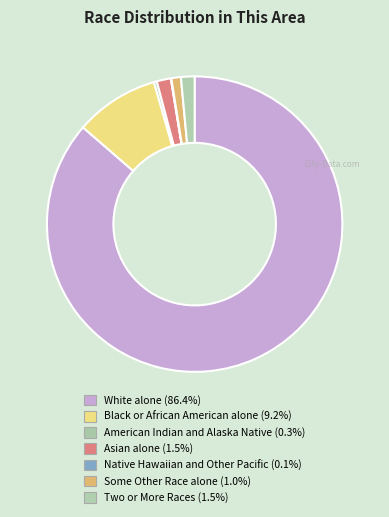

Which category accounts for the majority?

White alone